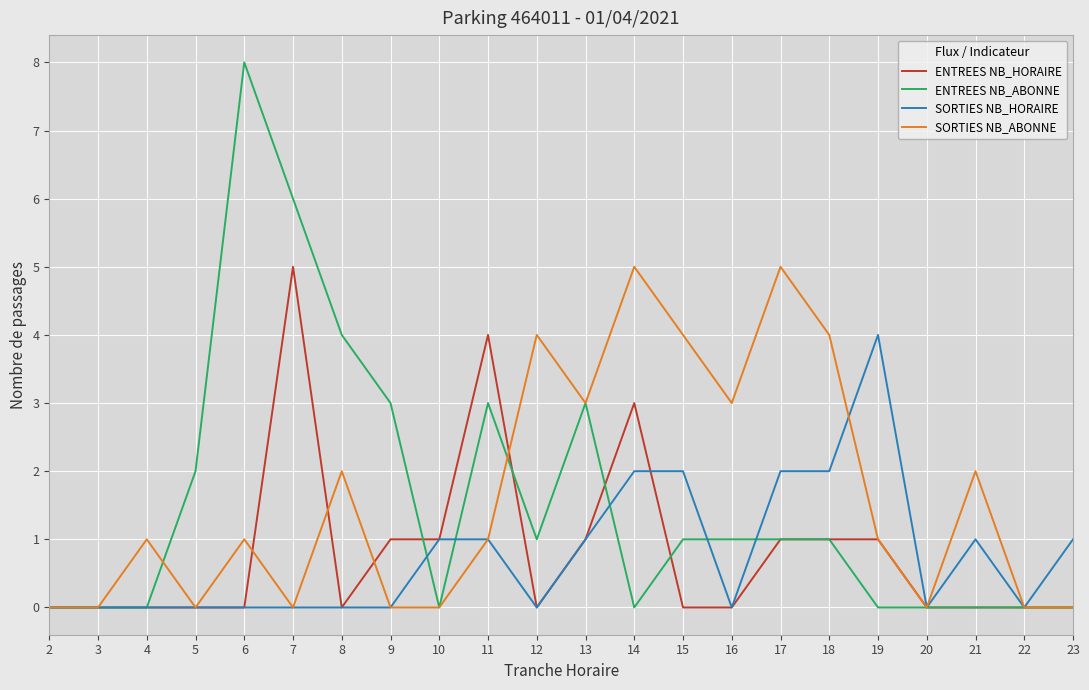

Read the SORTIES NB_ABONNE value at 15.

4